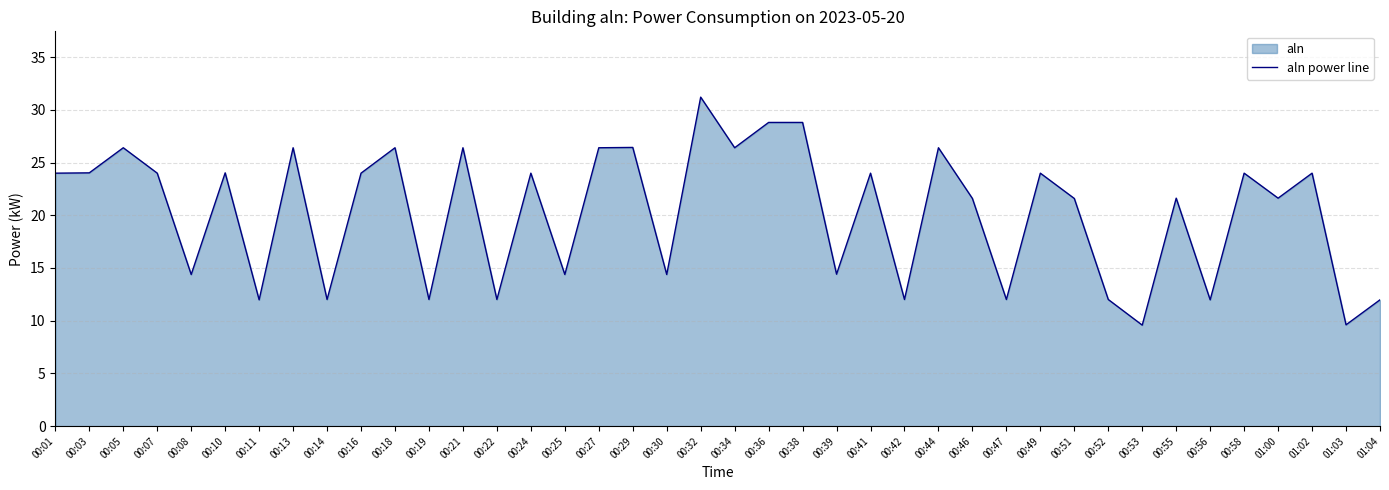

Where is the data nearest to the value 20?

00:46